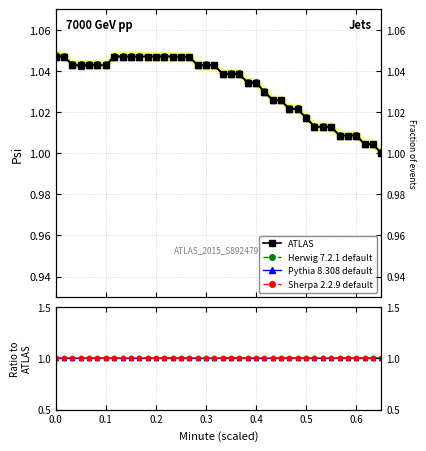

True or false: Pythia 8.308 default and Sherpa 2.2.9 default cross at least once.

False